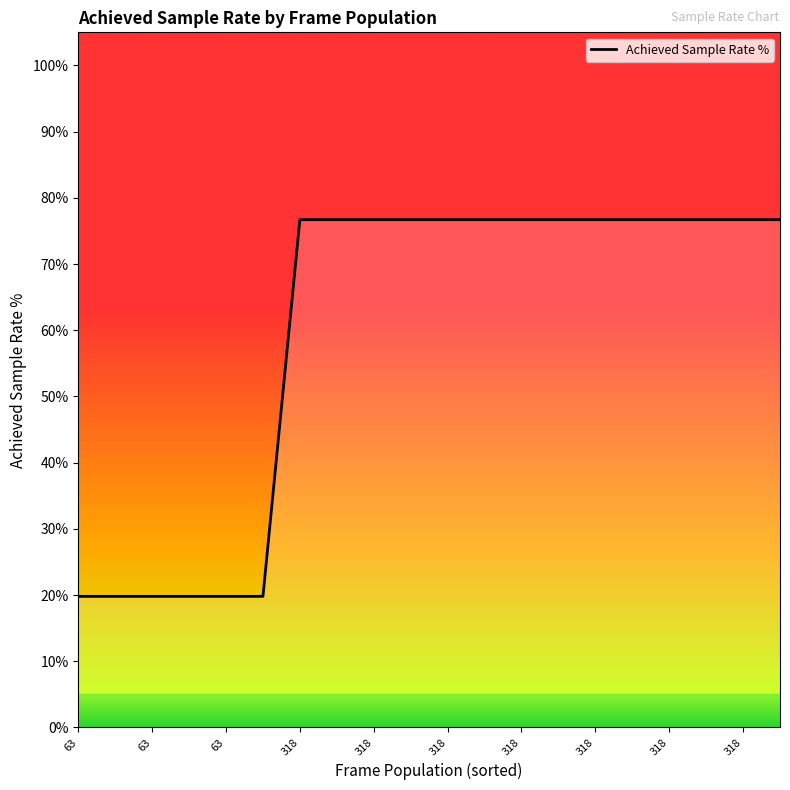

What is the difference between the maximum and minimum values?

0.6